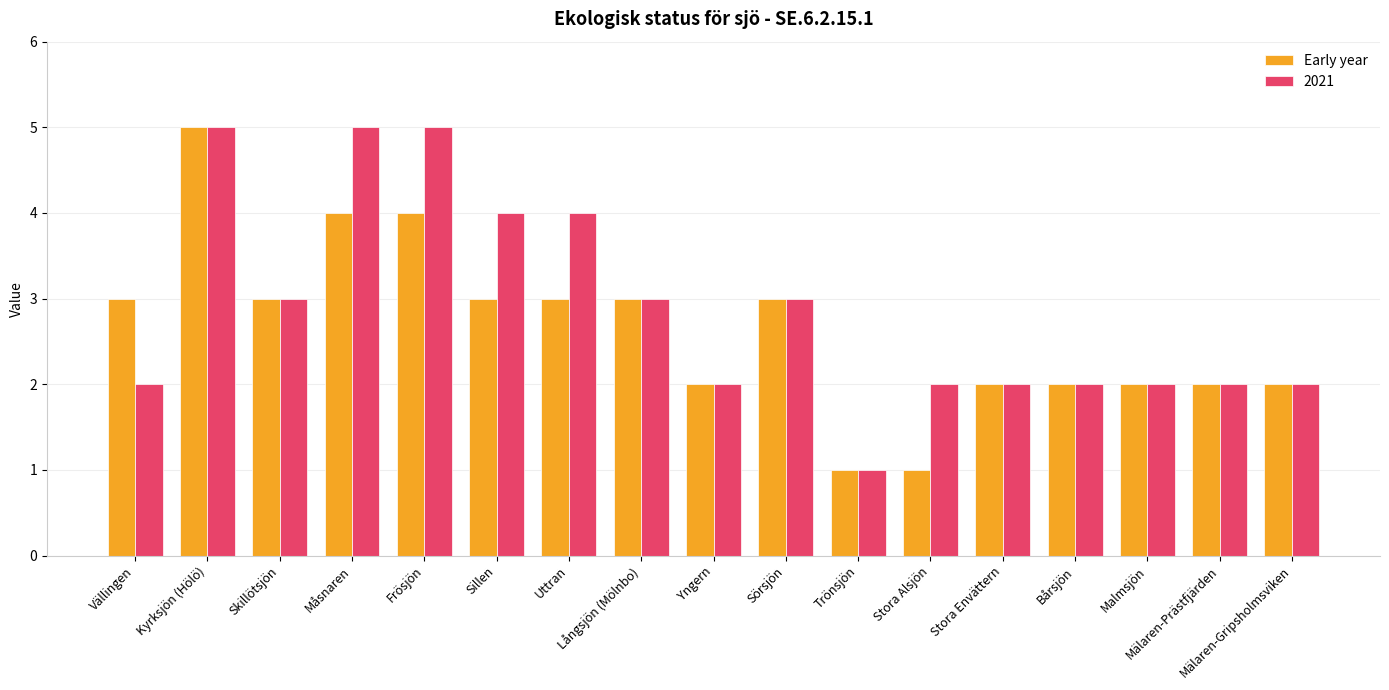

How many series are shown in this chart?

2